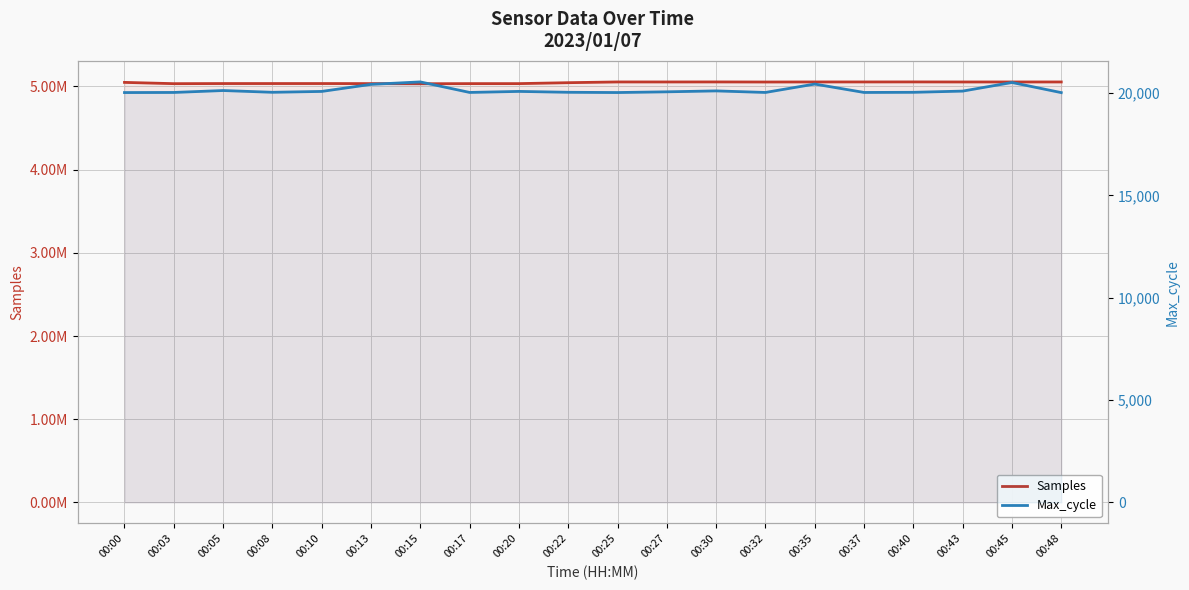

How many data points does each series have?

20